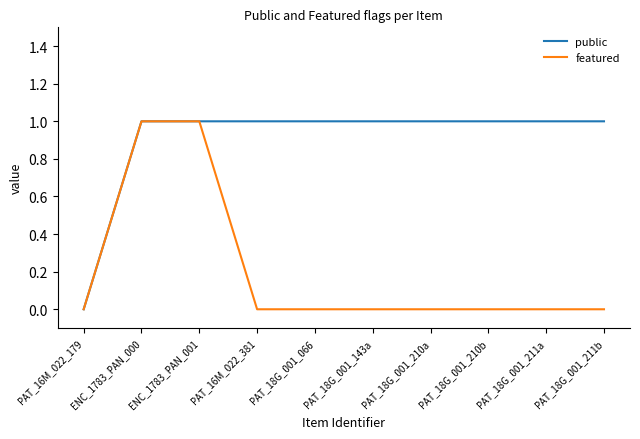

List the series in order of their overall mean, lowest first.

featured, public